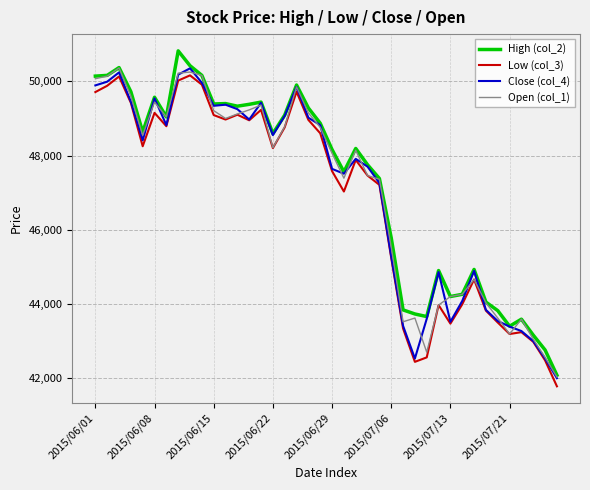

What is the highest value of the Open (col_1) series?

50360